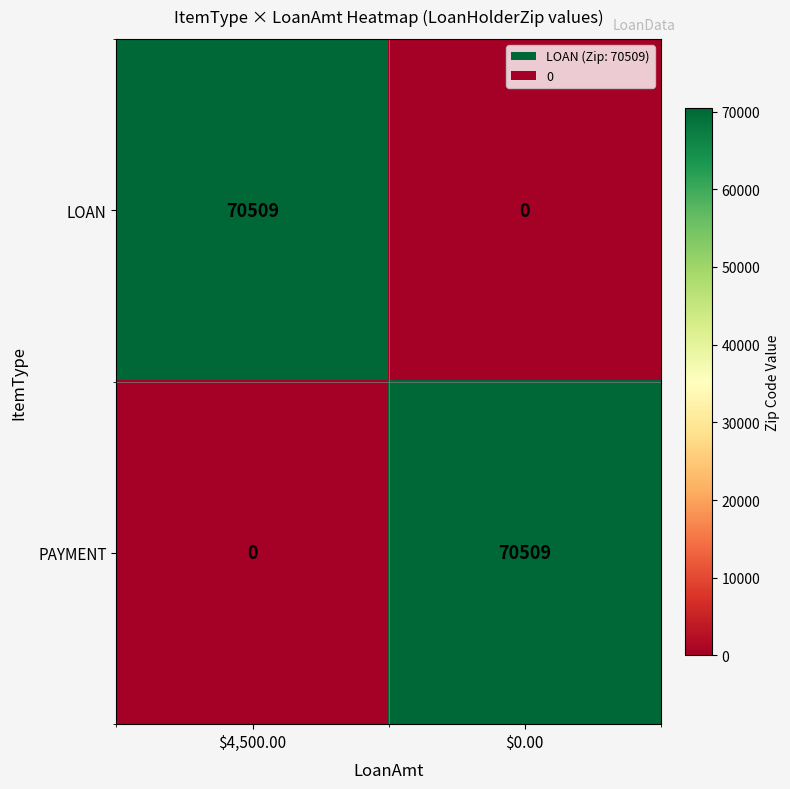

What is the maximum value shown in the chart?

70509